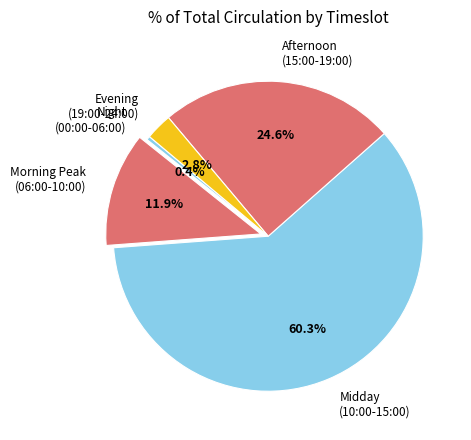

Does any single category account for the majority?

Yes